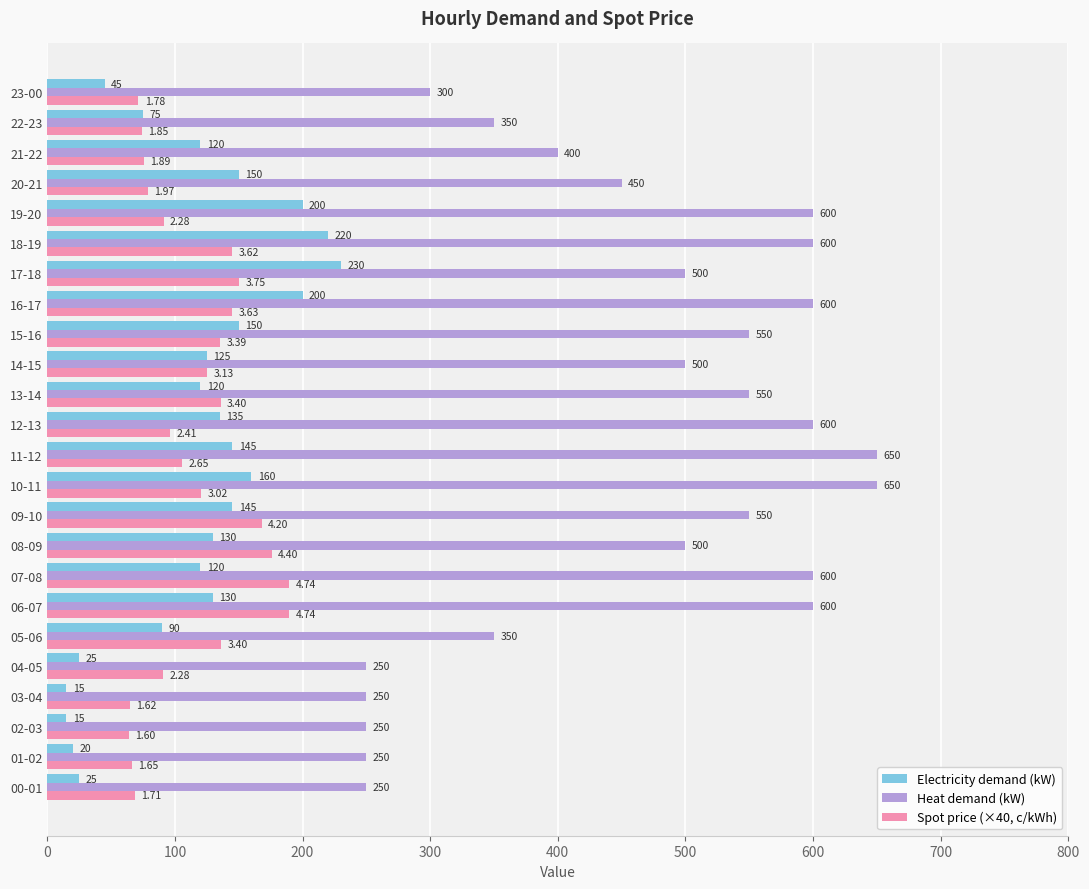

What is the sum of the Electricity demand (kW) values at 22-23 and 01-02?

95.0